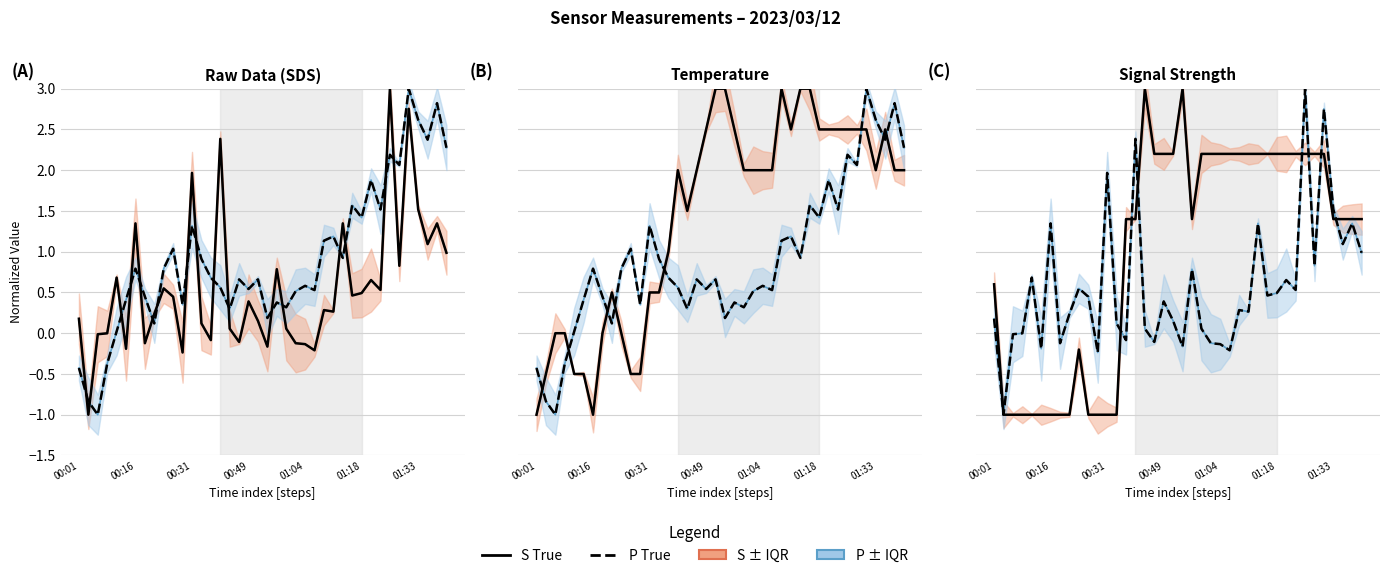

How many values in the Temp series are below 2?

16